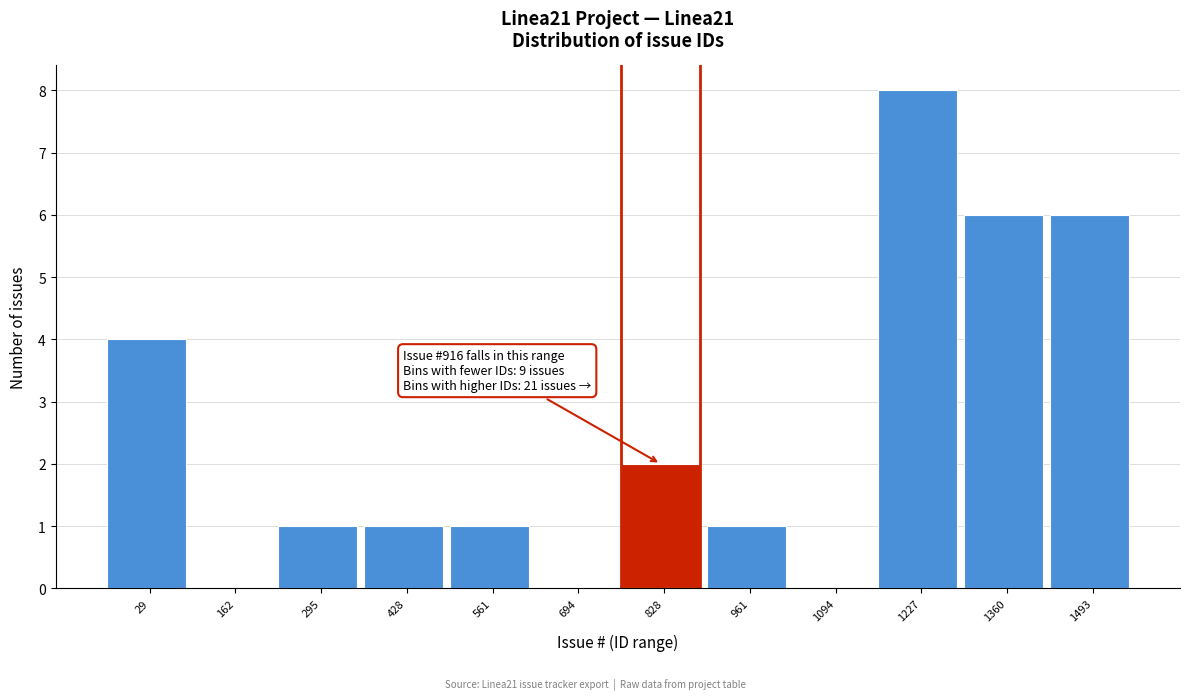

What is the maximum value shown in the chart?

8